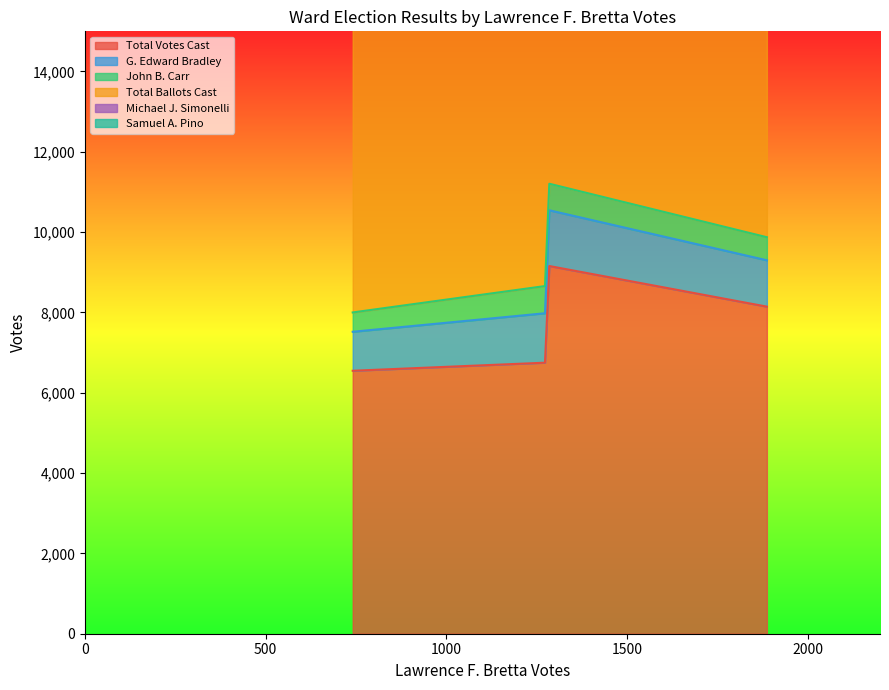

What is the difference between the maximum and minimum values in the John B. Carr series?

196